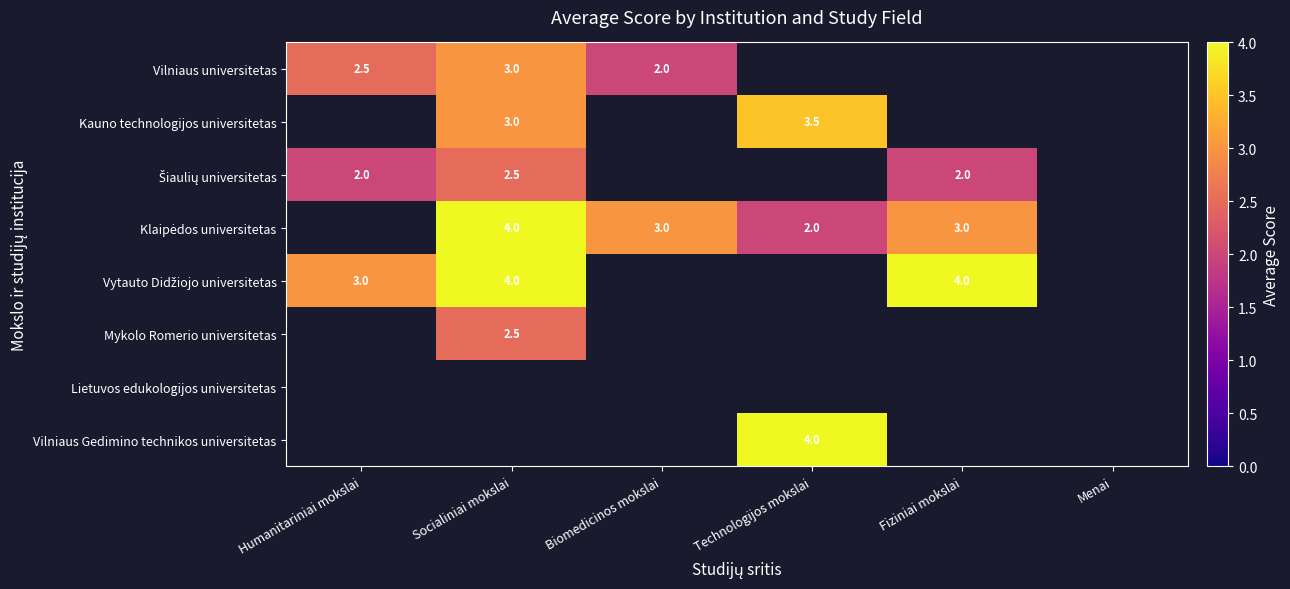

The Vilniaus Gedimino technikos universitetas series shows 4.0 at Technologijos mokslai. True or false?

True